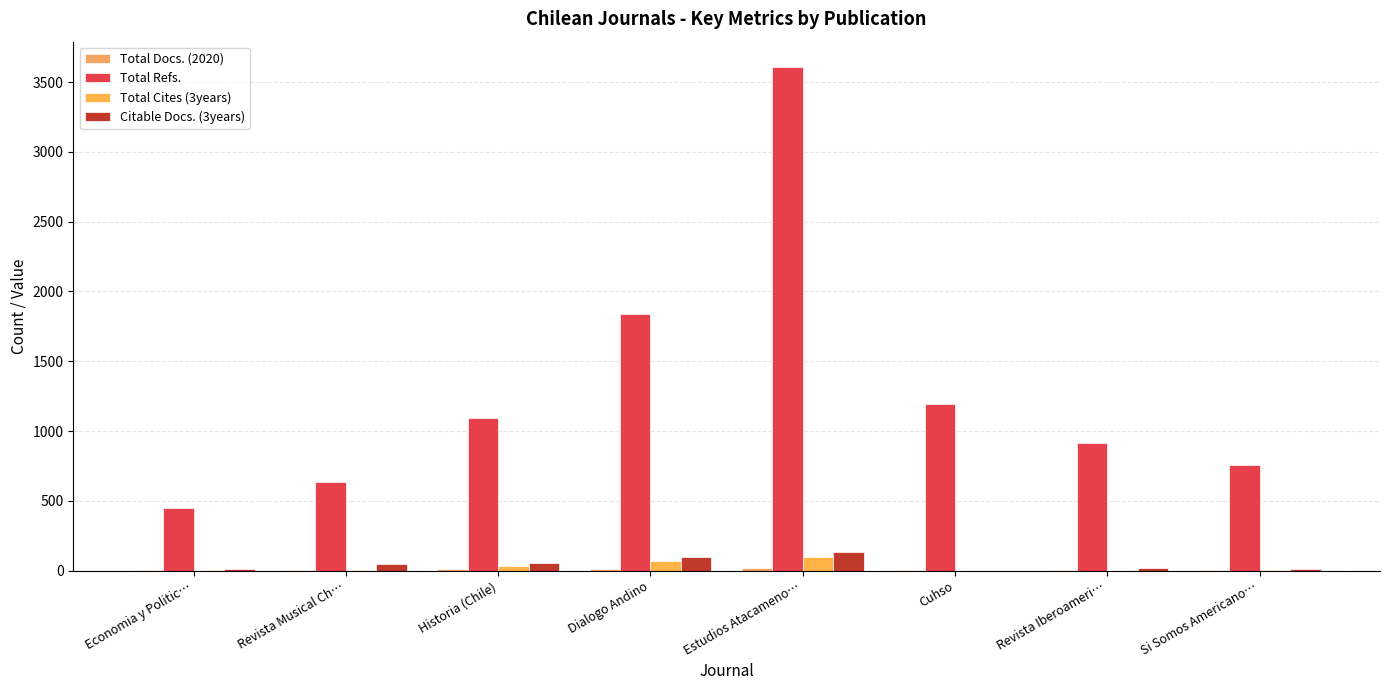

Which has a higher value, Dialogo Andino or Estudios Atacameno…?

Estudios Atacameno…